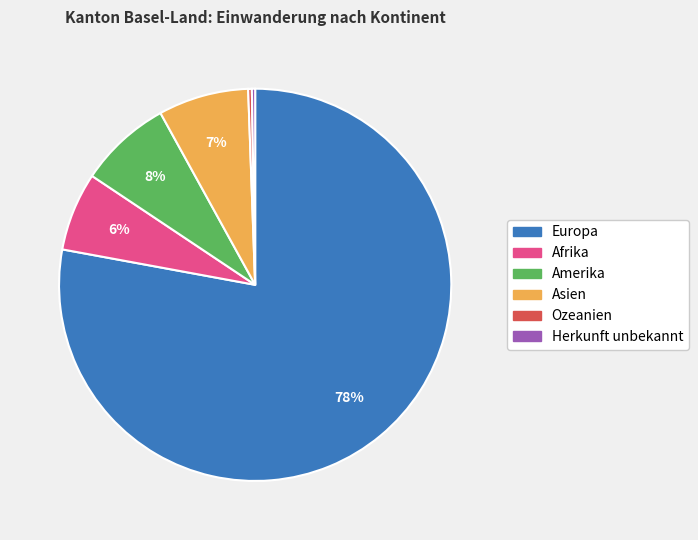

True or false: Asien accounts for 7% of the total.

True